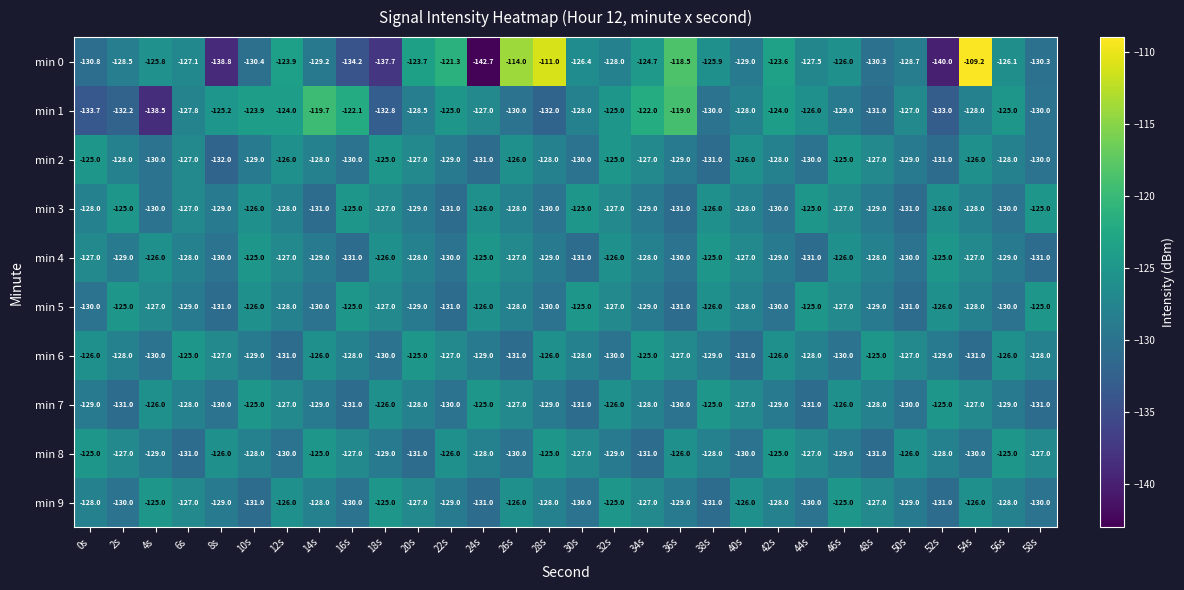

What is the difference between the highest and lowest values at 12s?

7.1